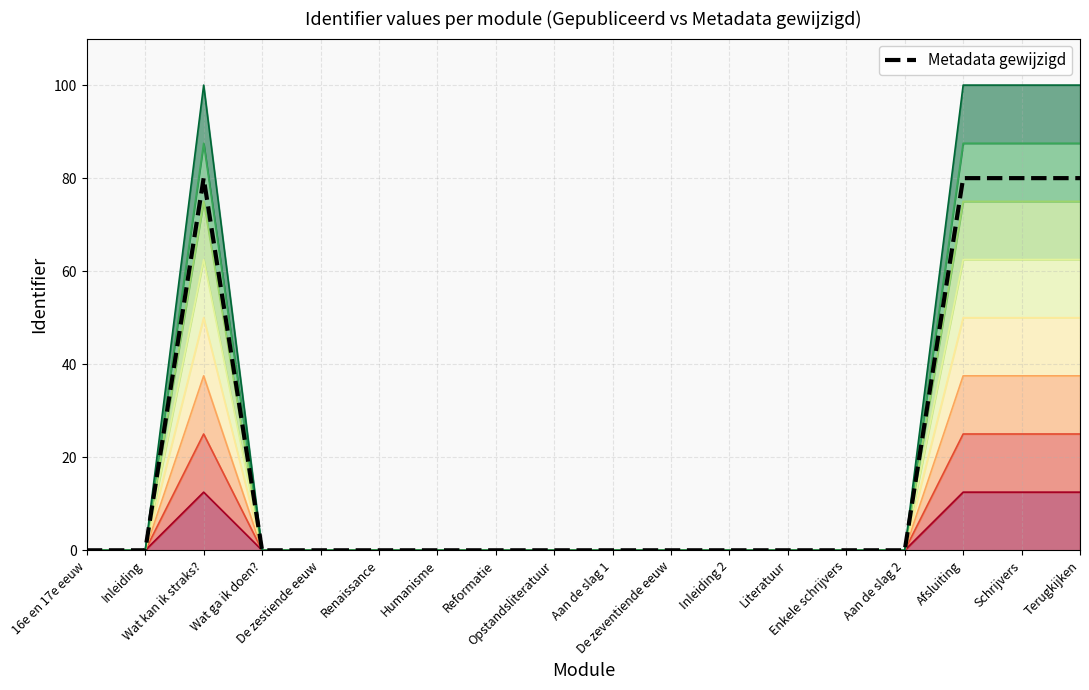

Which has a higher value, Enkele schrijvers or Opstandsliteratuur?

Enkele schrijvers